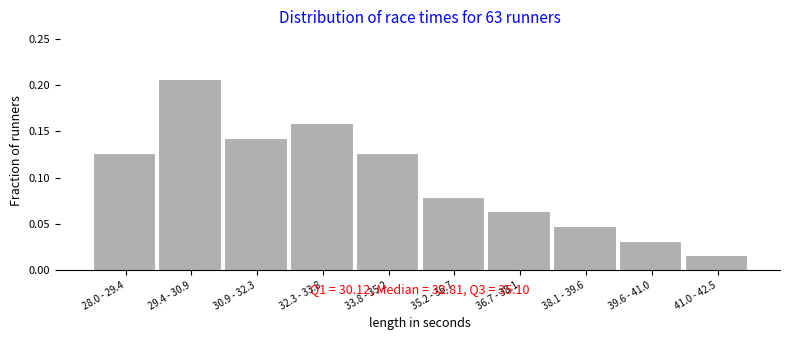

True or false: the data shows 0.2 at 33.8 - 35.2.

False